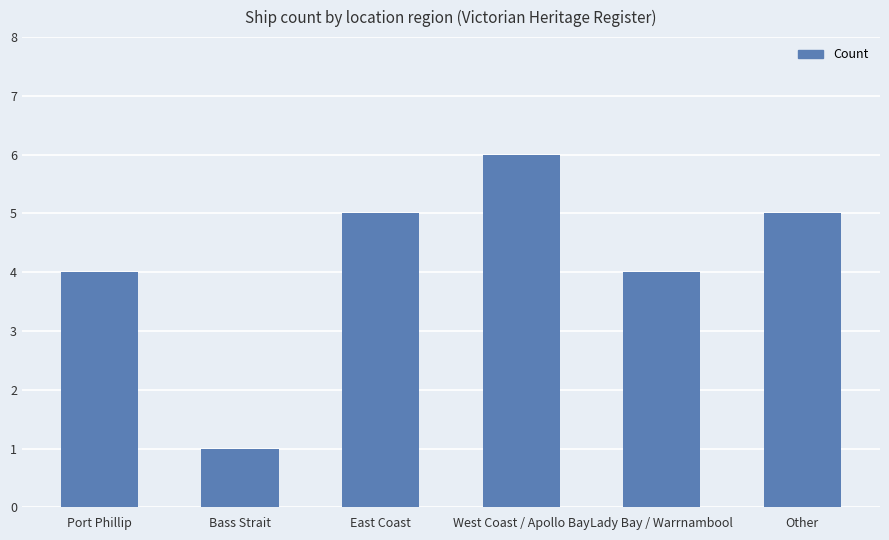

What is the label of the 6th bar from the left?

Other